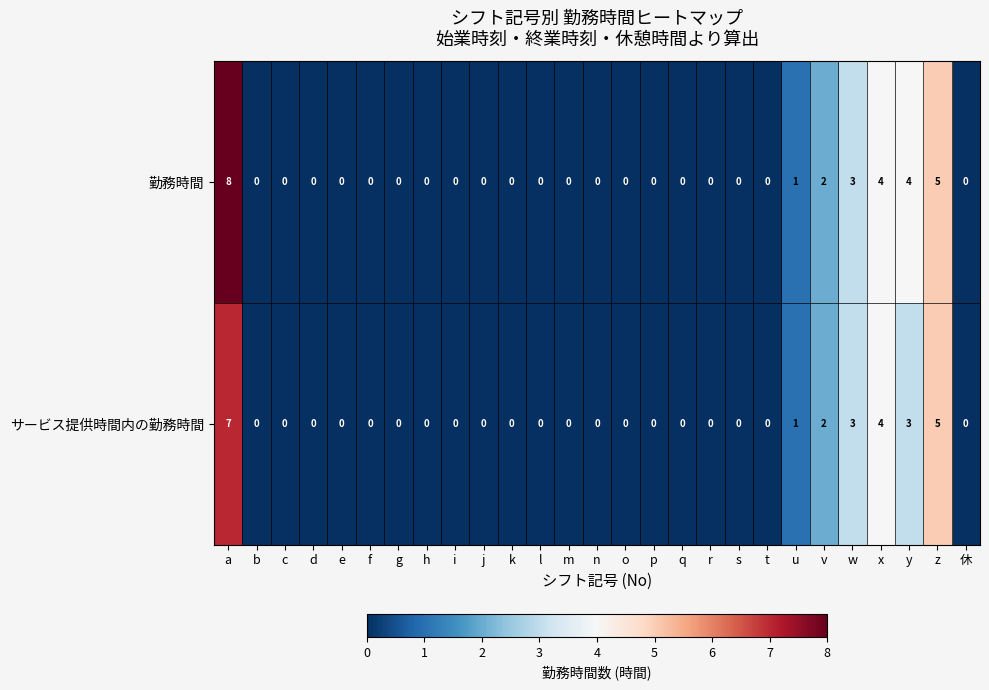

At which category is the sum across all series the highest?

a